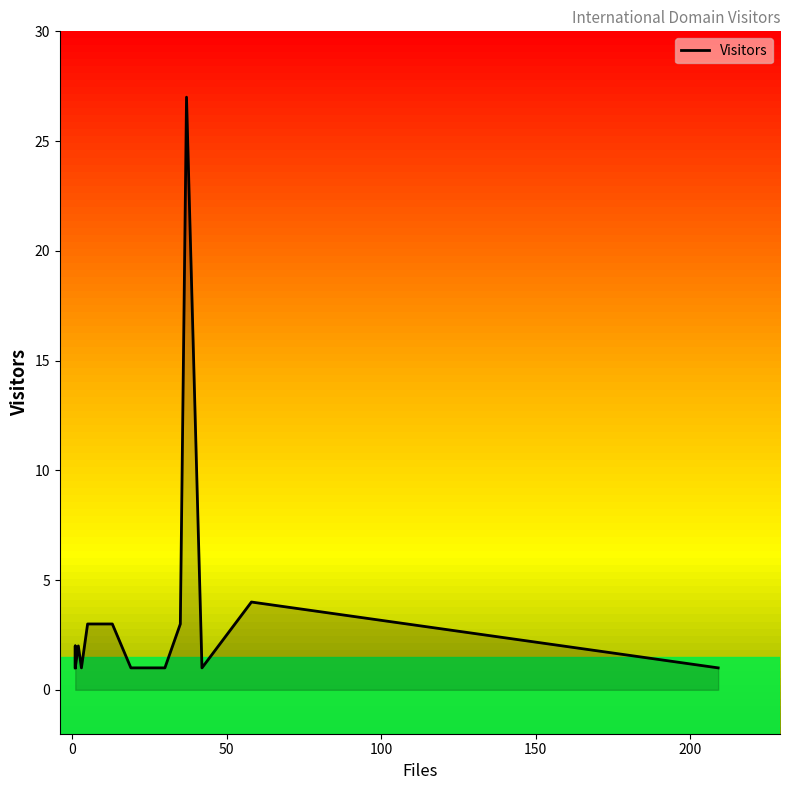

Reading left to right, transcribe all the data shown in this chart.

1	2	1	2	1	3	3	1	1	1	3	27	1	4	1